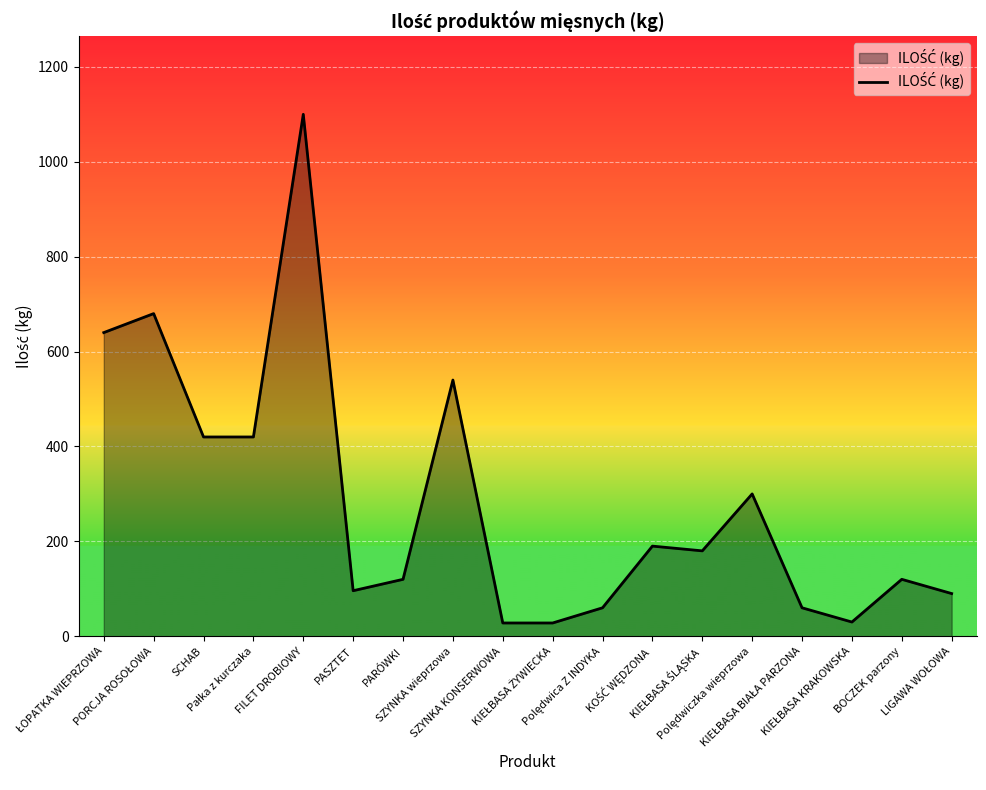

What is the maximum value shown in the chart?

1100